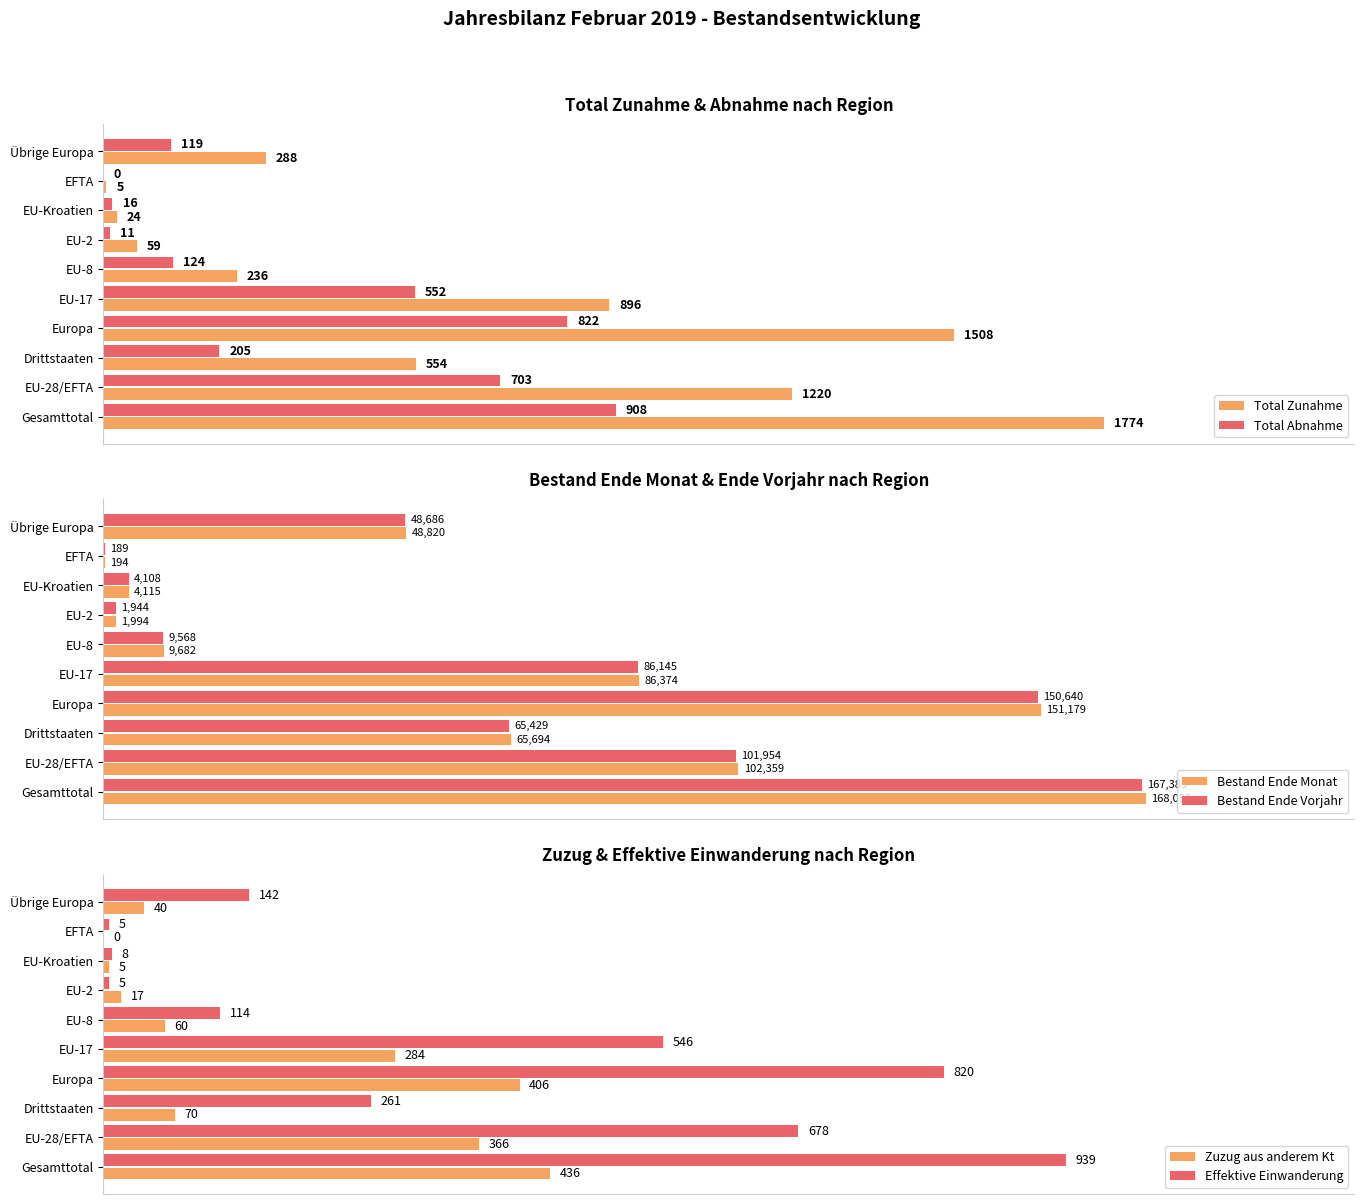

How many groups of bars are there?

10